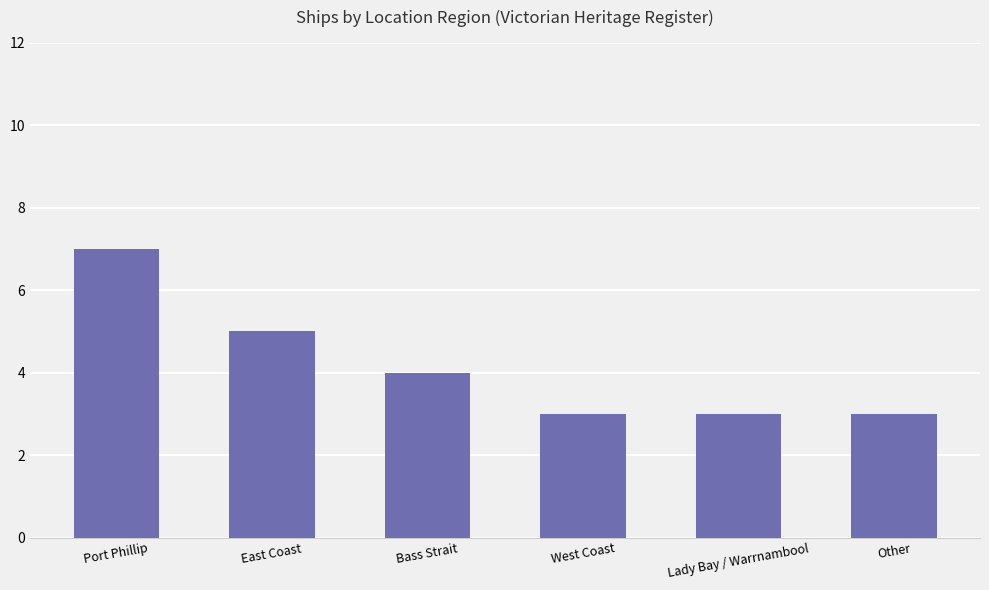

Reading left to right, what are all the values shown in this chart?

Port Phillip=7	East Coast=5	Bass Strait=4	West Coast=3	Lady Bay / Warrnambool=3	Other=3